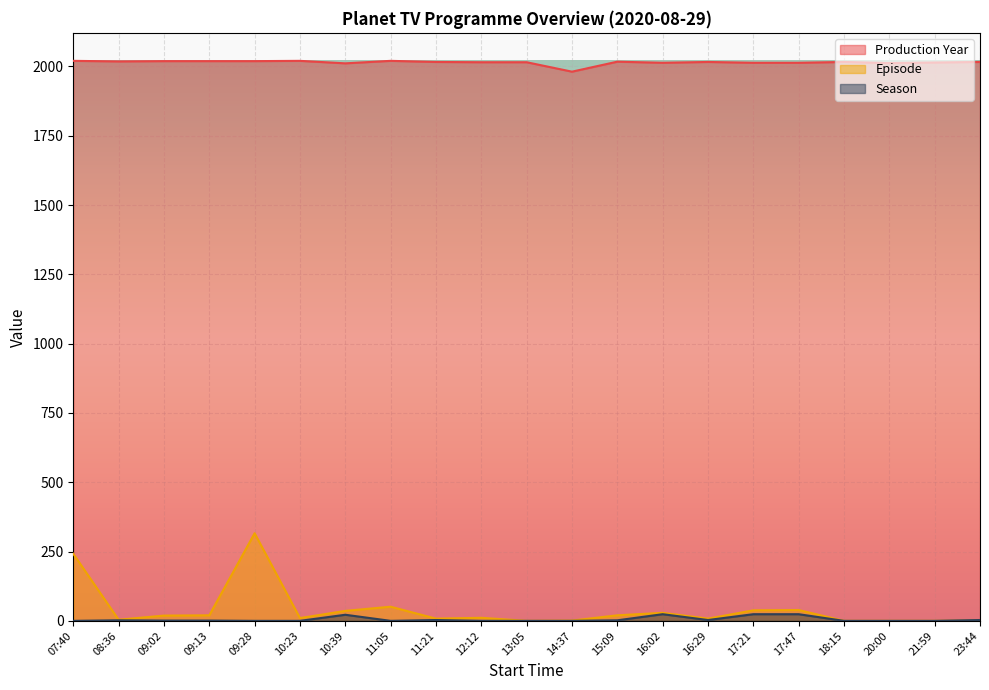

Which series has the largest total across all categories?

Production Year